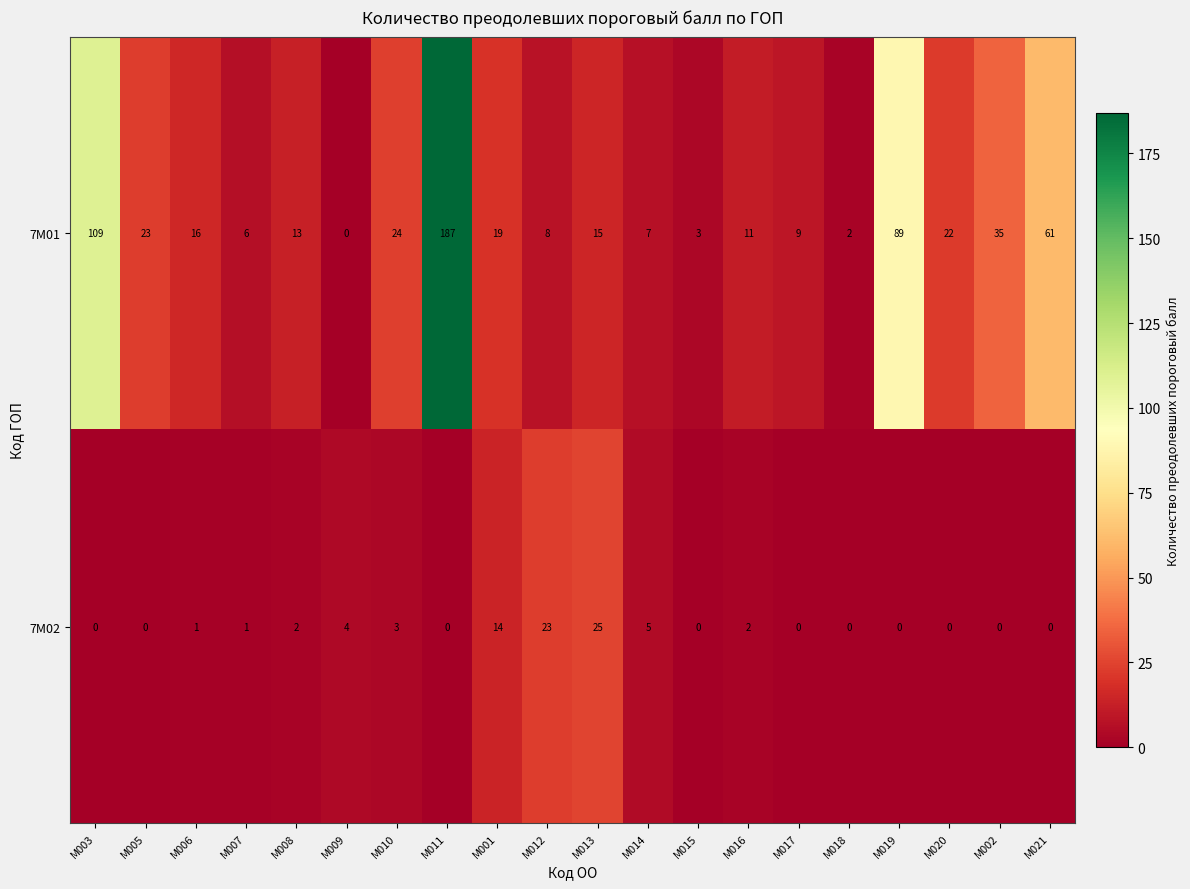

Where is 7M02 nearest to the value 12?

M001